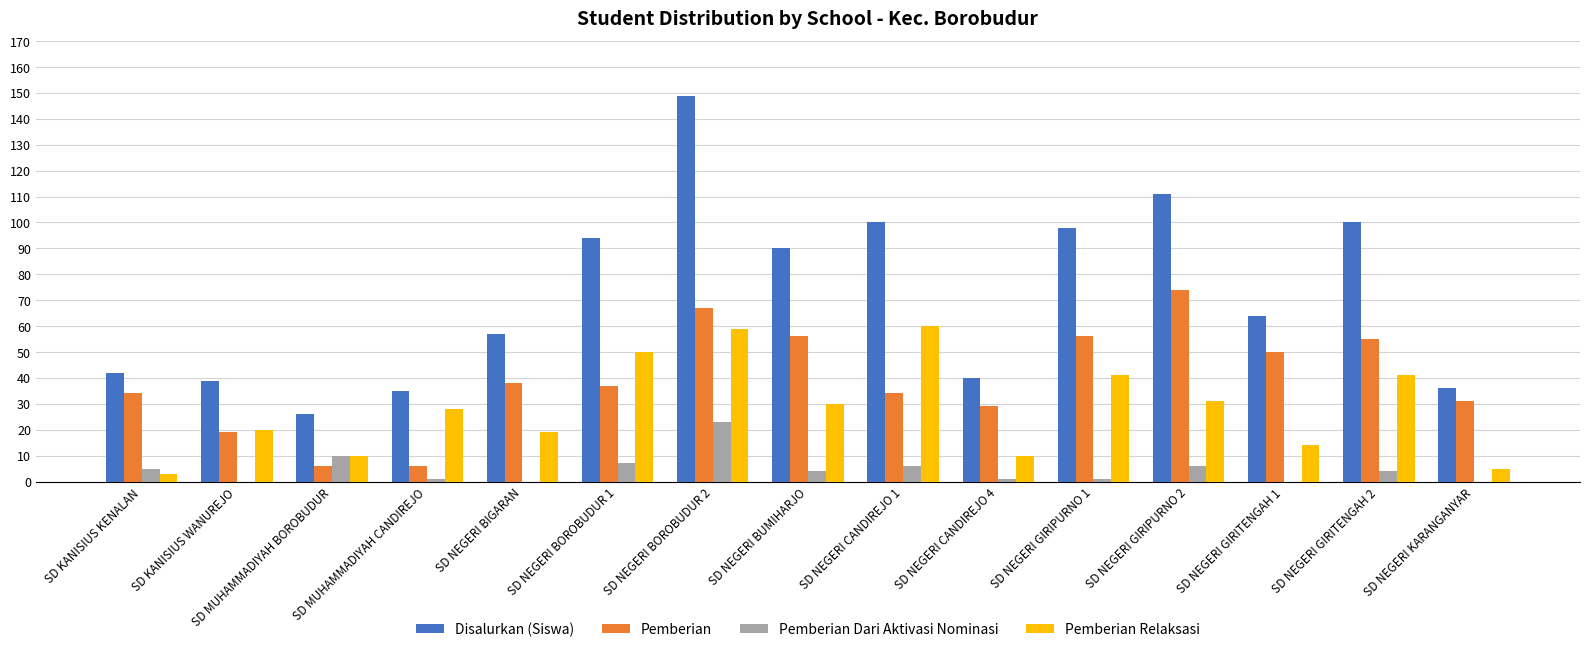

What is the highest value of the Pemberian Relaksasi series?

60